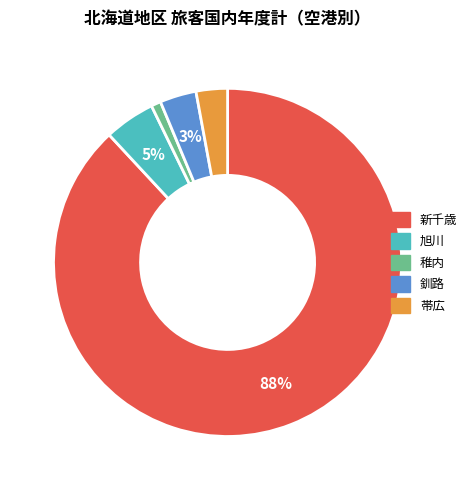

What is the ratio of the value at 帯広 to the value at 旭川?

0.6